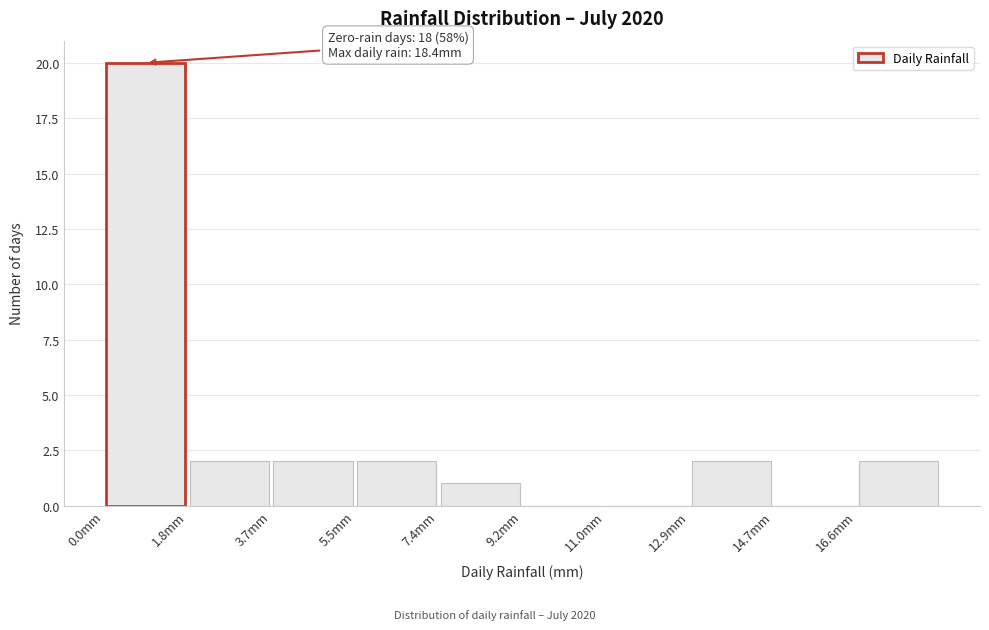

Which range on the x-axis has the tallest bar?

0.00 to 1.84